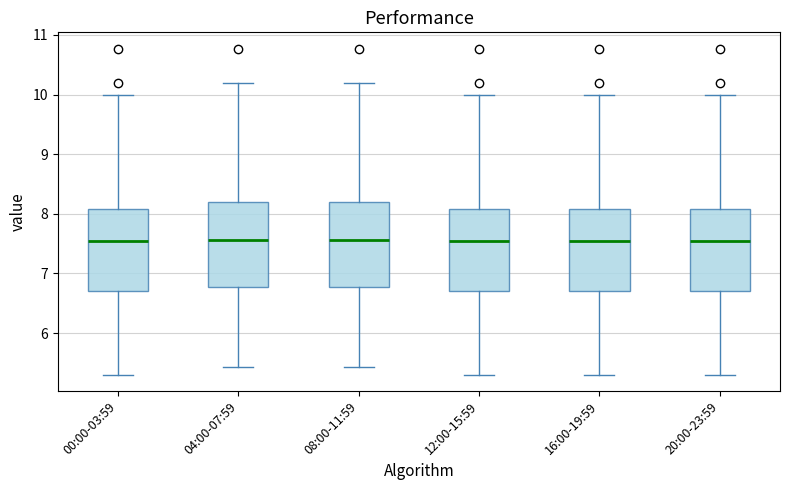

Where does the lower whisker of the box for 00:00-03:59 end on the y-axis? The values are not printed on the chart, so give them approximately, as read against the axis.

5.3